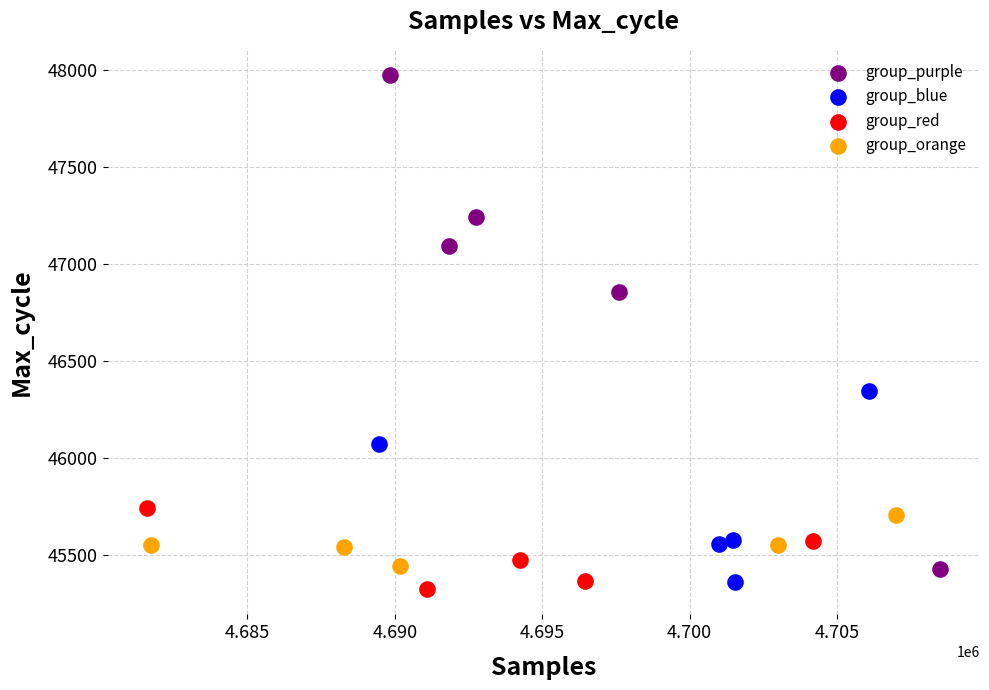

Which series has the widest spread of Y values?

group_purple